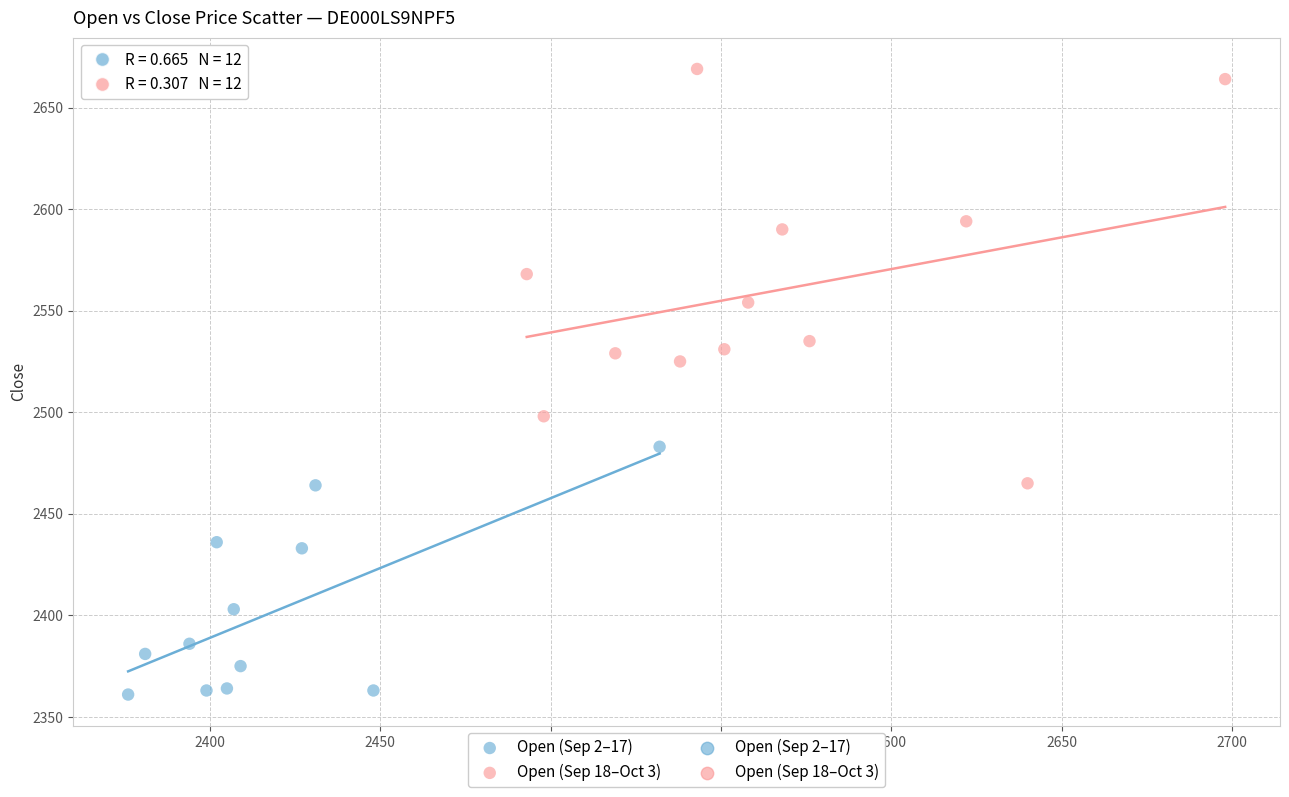

Which series has the widest spread of Y values?

Open (Sep 18–Oct 3)